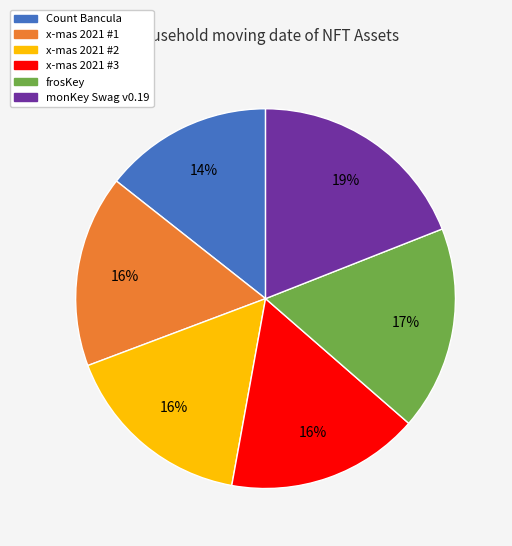

Which has a higher value, x-mas 2021 #1 or frosKey?

frosKey